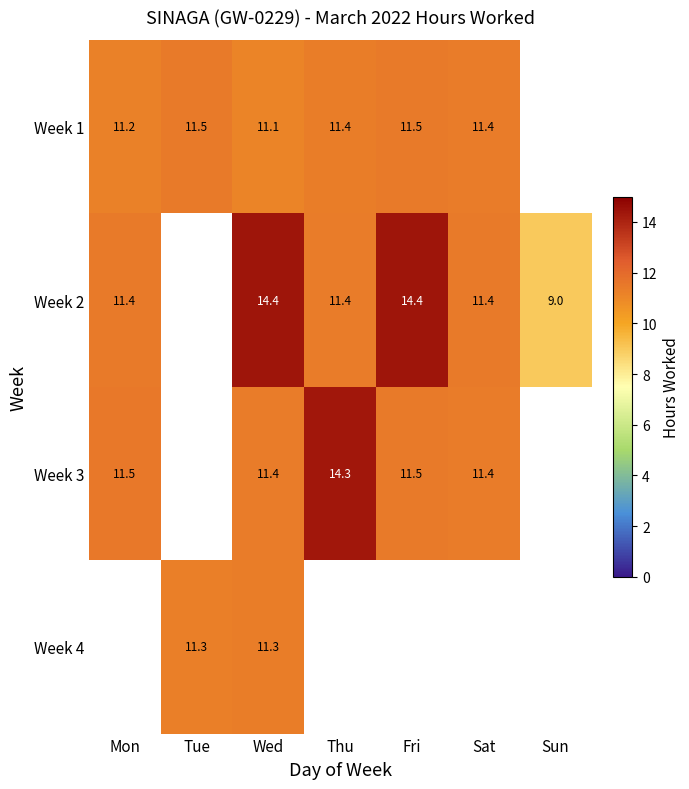

What is the difference between the highest and lowest values at Wed?

3.3